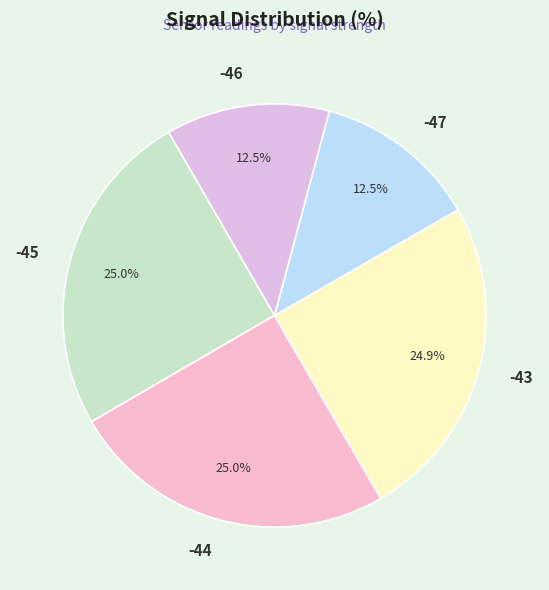

Is the sum of -46 and -45 greater than half?

No